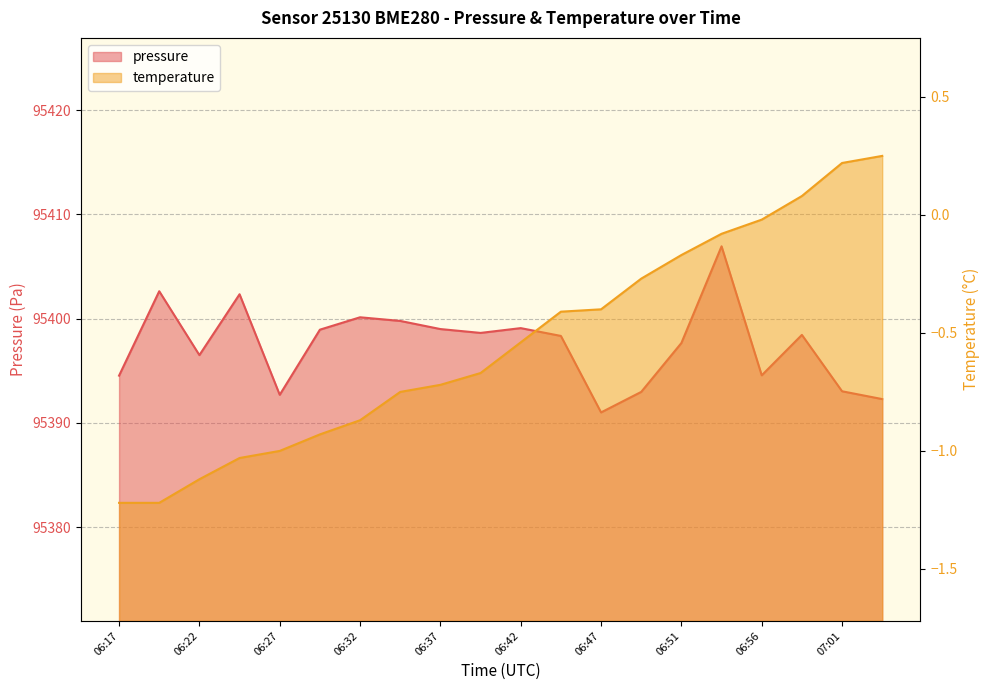

Reading left to right, extract all data points from this chart.

pressure: 95394.5	95402.6	95396.5	95402.3	95392.7	95398.9	95400.1	95399.8	95399.0	95398.6	95399.1	95398.3	95391.0	95393.0	95397.7	95406.9	95394.6	95398.4	95393.0	95392.3
temperature: -1.2	-1.2	-1.1	-1.0	-1.0	-0.9	-0.9	-0.8	-0.7	-0.7	-0.5	-0.4	-0.4	-0.3	-0.2	-0.1	-0.0	0.1	0.2	0.2